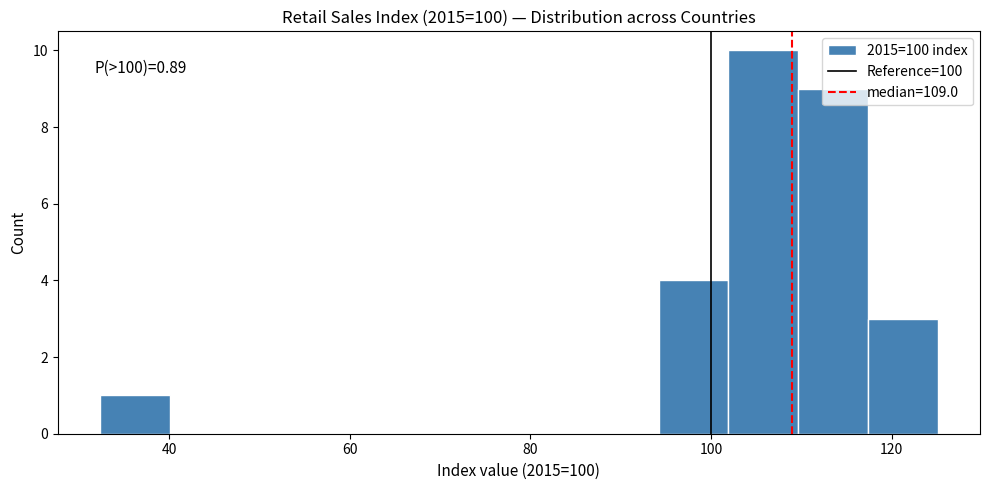

Around what value on the x-axis is the tallest bar? Give the approximate position of its centre, as read against the axis.

106